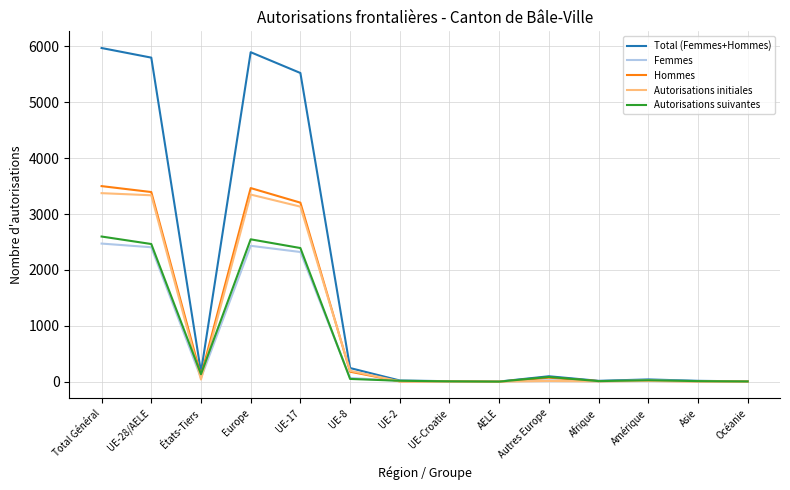

What is the maximum value for Autorisations initiales?

3373